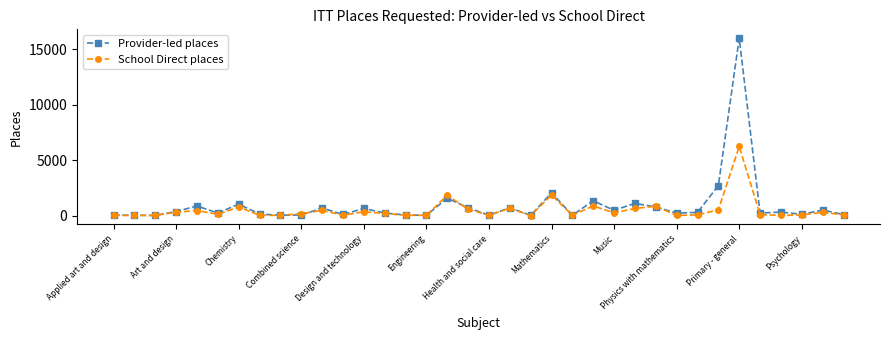

What is the maximum value shown in the chart?

15979